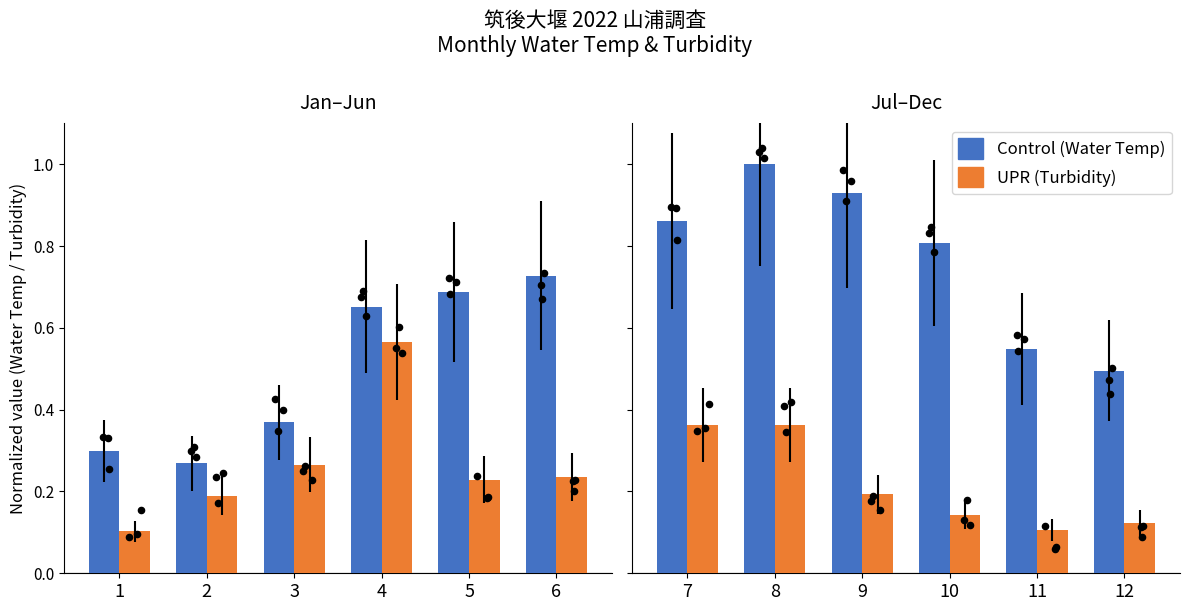

Which series has the largest total across all categories?

Control